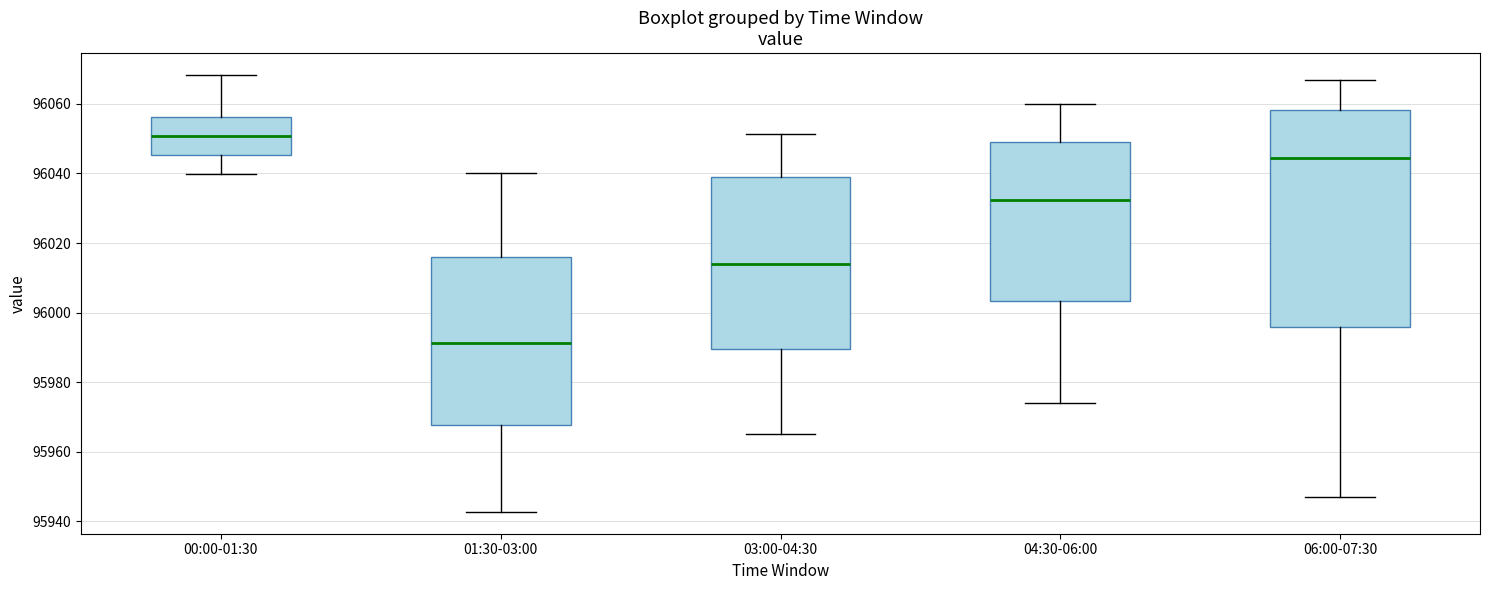

Which box has the highest median line?

00:00-01:30